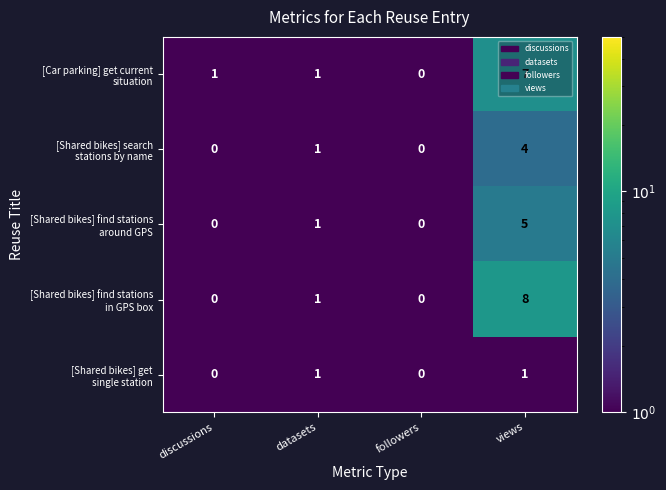

What is the total value across all series at views?

25